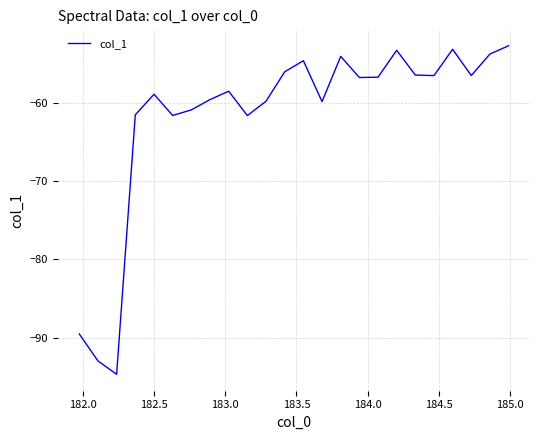

What is the minimum value shown in the chart?

-94.7